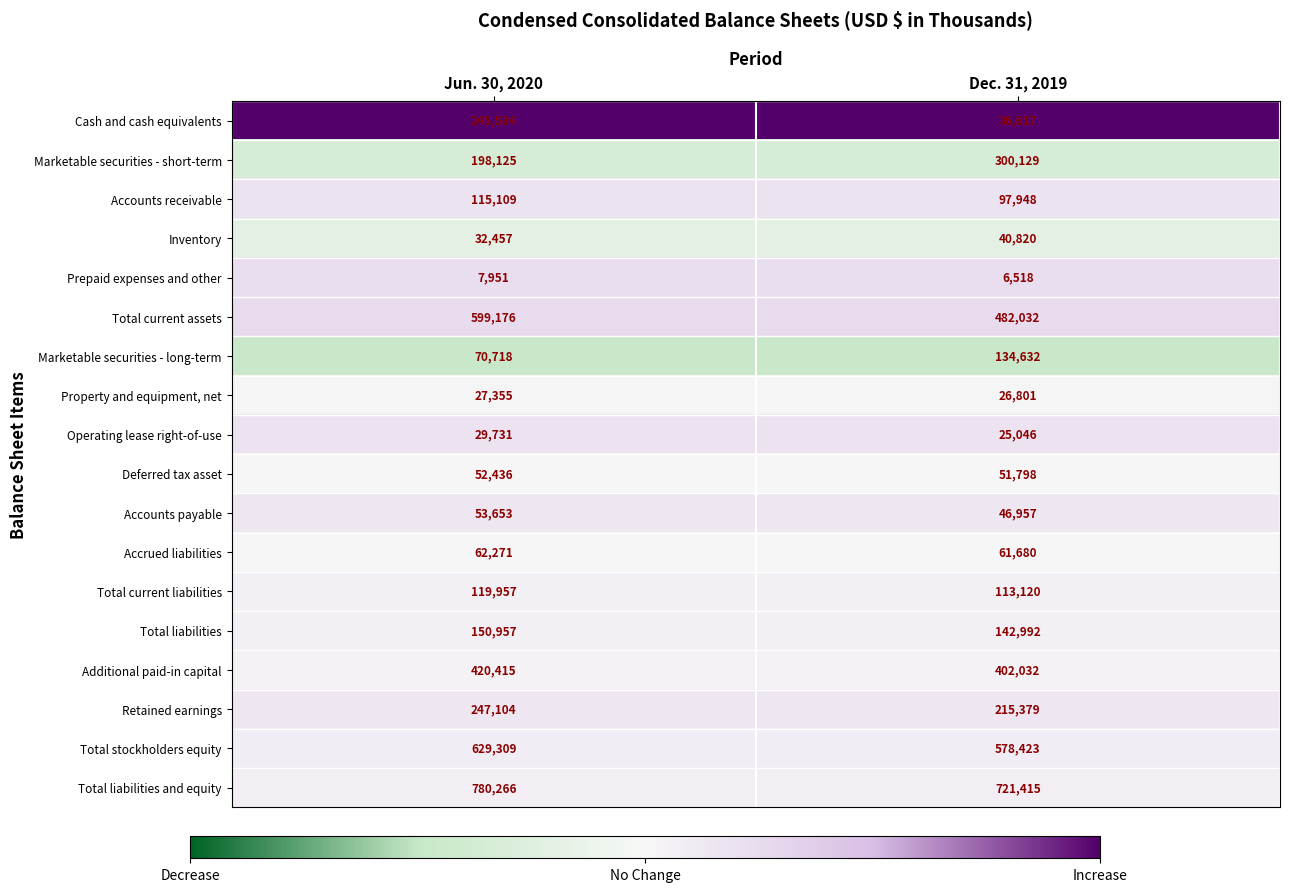

Which series changed the most between Jun. 30, 2020 and Dec. 31, 2019?

Cash and cash equivalents